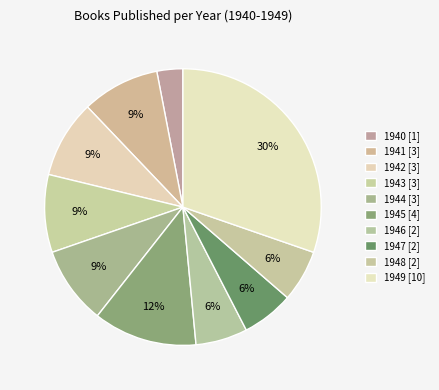

What is the total percentage of 1949 and 1940?

33.3%